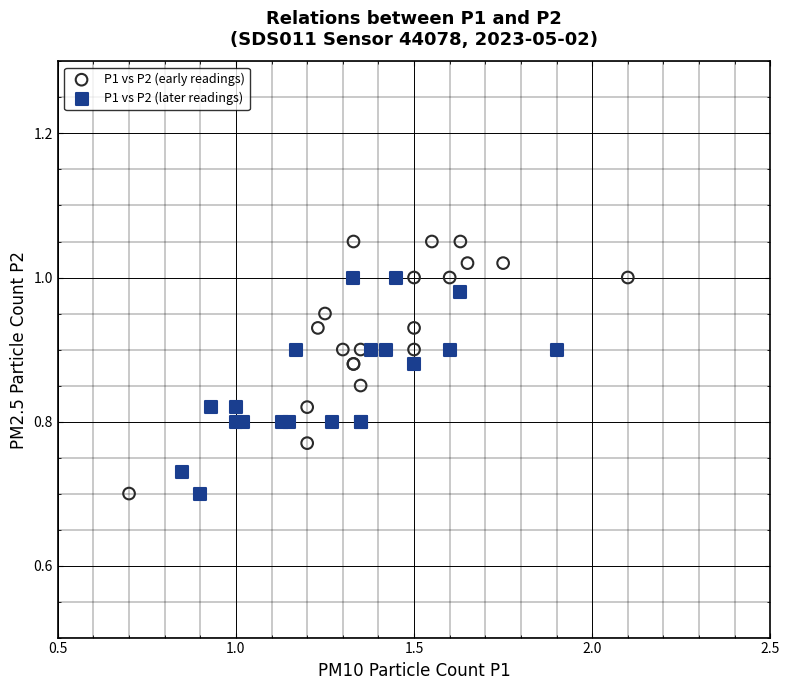

Which series contains the highest Y value?

P1 vs P2 (early readings)